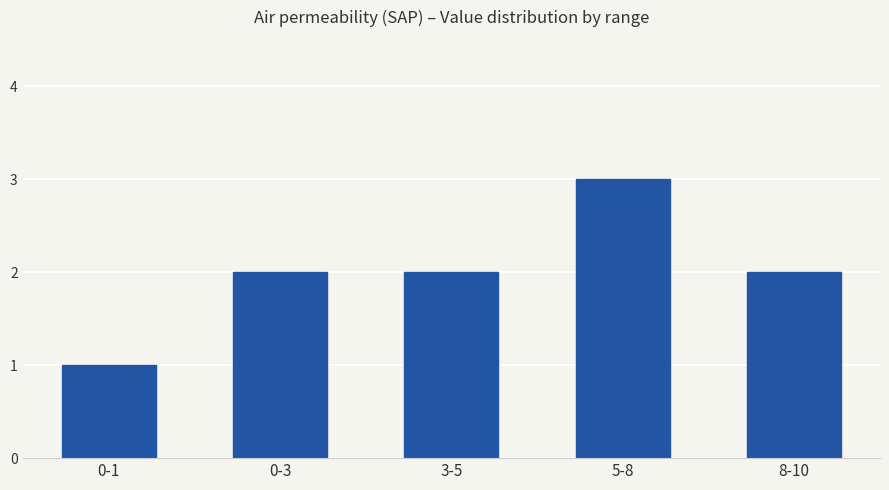

True or false: the data shows 1 at 0-3.

False